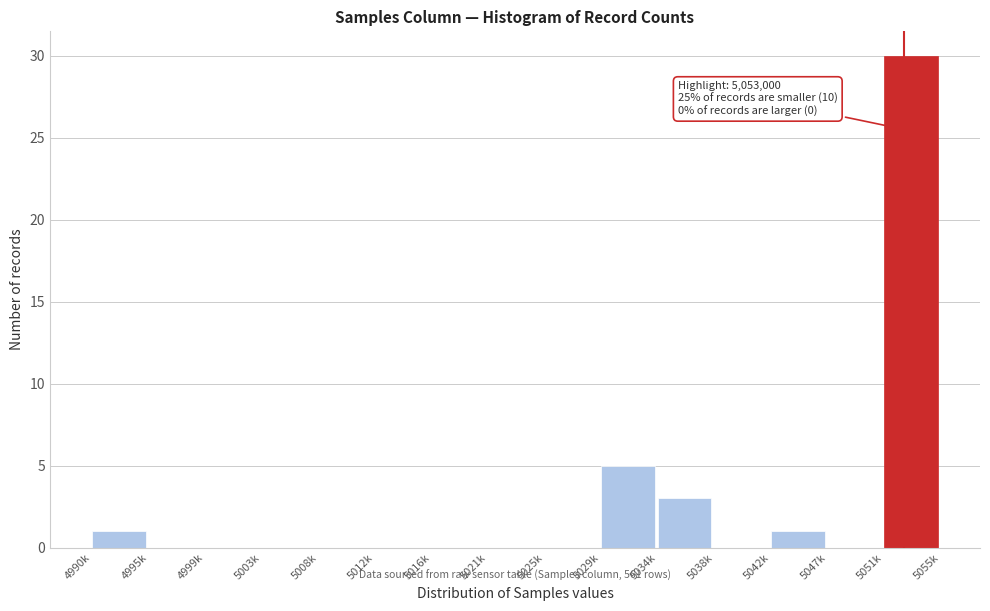

Reading left to right, list all the values displayed in this chart.

4990k=1	4995k=0	4999k=0	5003k=0	5008k=0	5012k=0	5016k=0	5021k=0	5025k=0	5029k=5	5034k=3	5038k=0	5042k=1	5047k=0	5051k=30